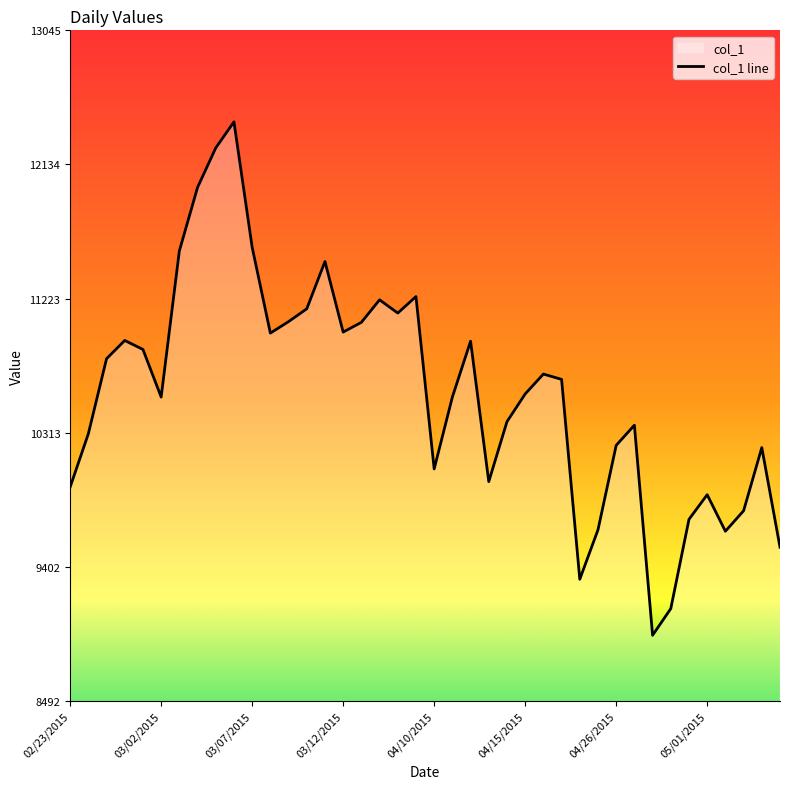

True or false: the data shows 5809 at 03/12/2015.

False